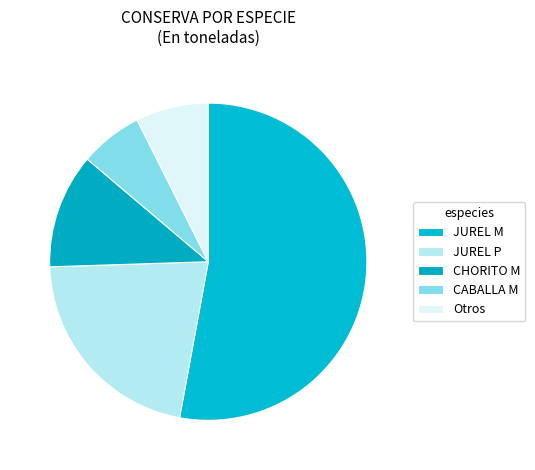

What is the smallest slice in the pie chart?

CABALLA M